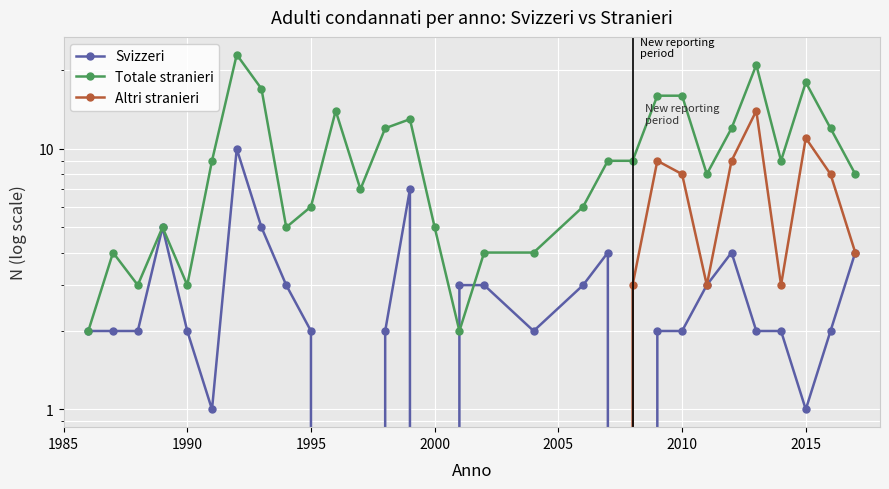

What is the sum of all Altri stranieri values?

72